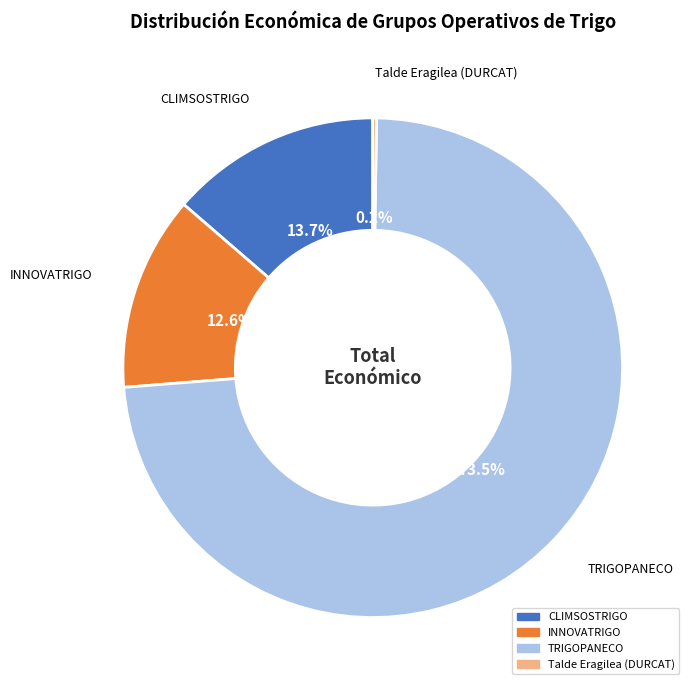

Between CLIMSOSTRIGO and INNOVATRIGO, which is larger?

CLIMSOSTRIGO